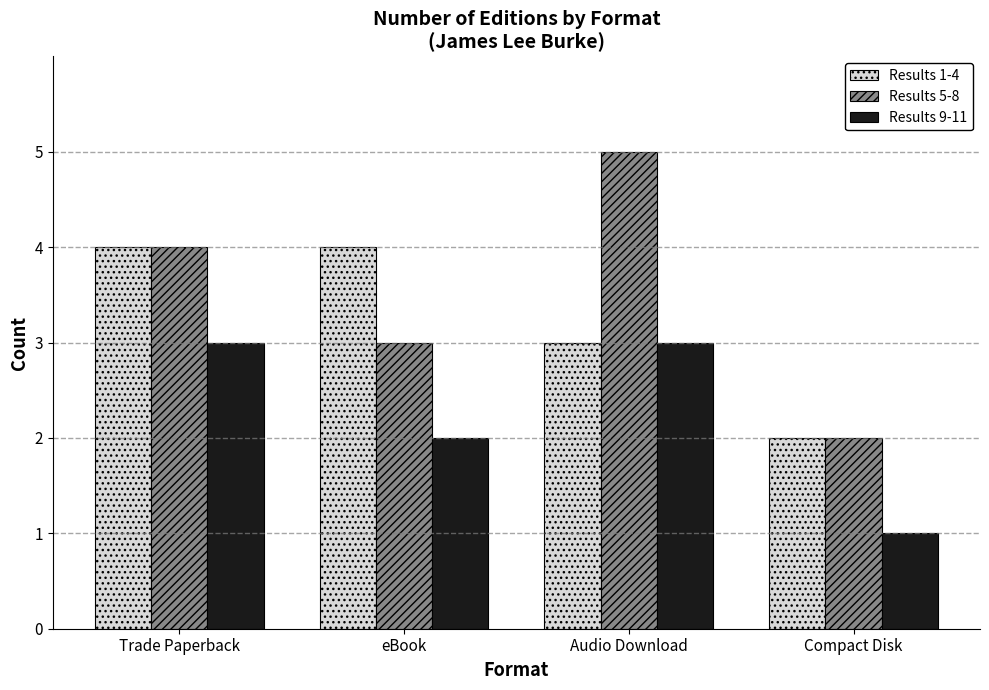

Reading left to right, list all the values displayed in this chart.

Results 1-4: 4	4	3	2
Results 5-8: 4	3	5	2
Results 9-11: 3	2	3	1